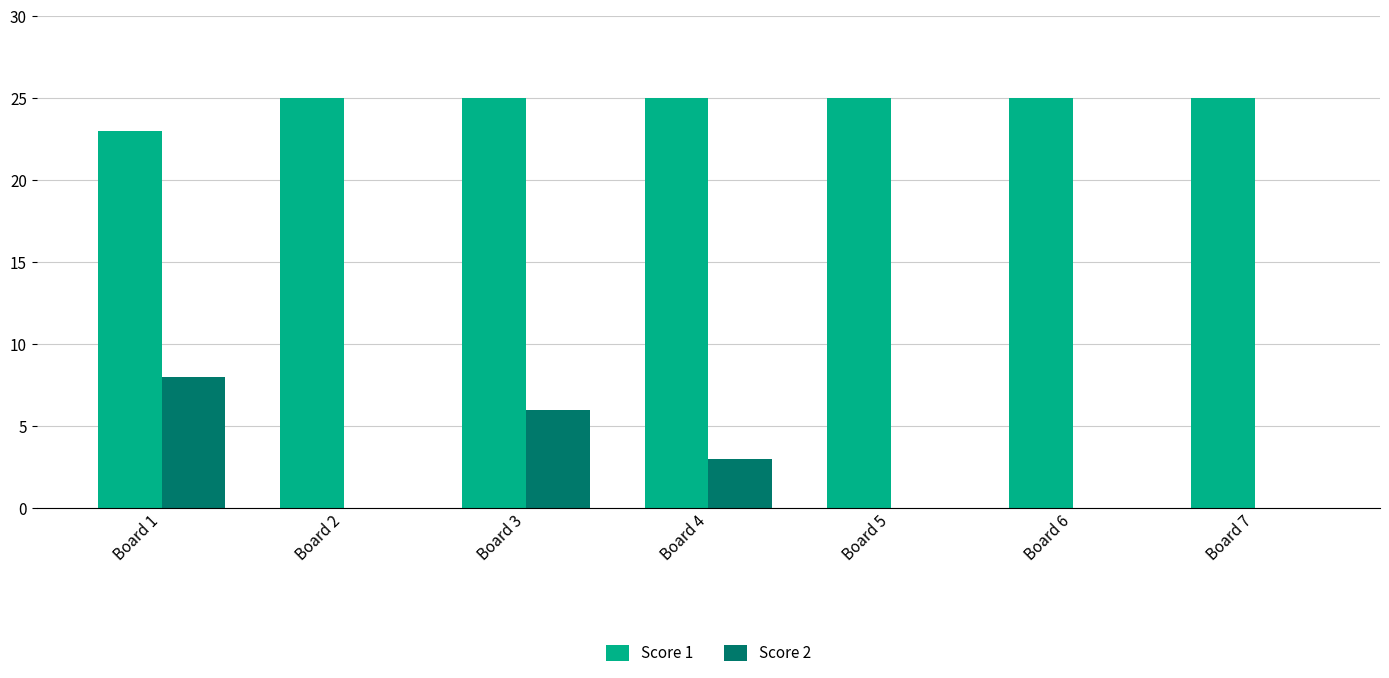

Between Board 4 and Board 7, which series saw the biggest shift?

Score 2